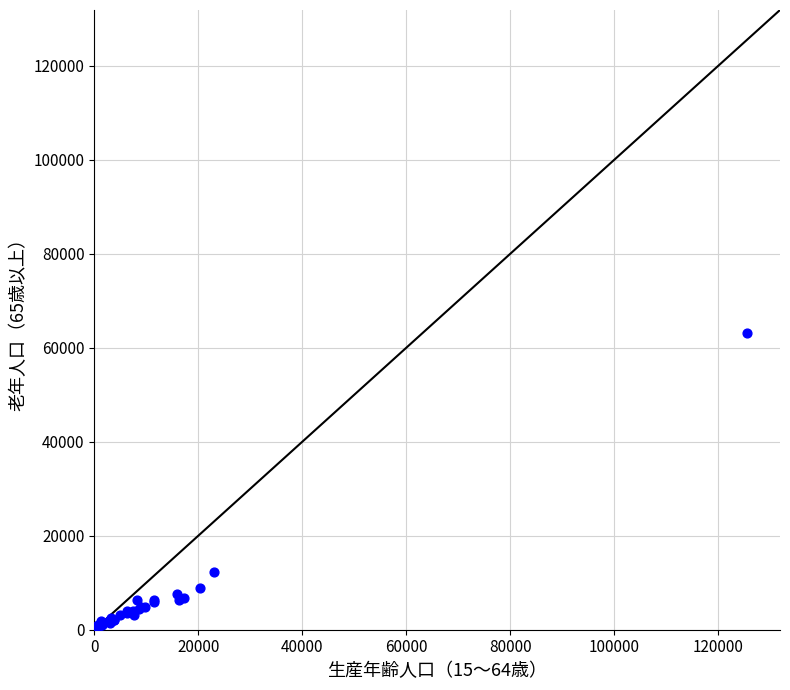

What Y value in the scatter plot is closest to 31821?

12240